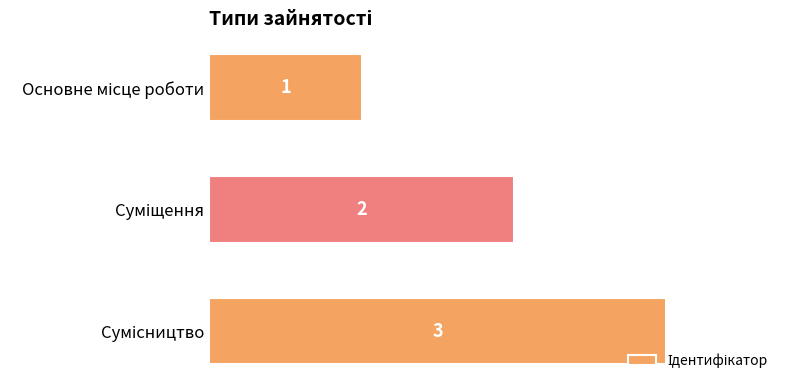

Are the bars horizontal?

Yes